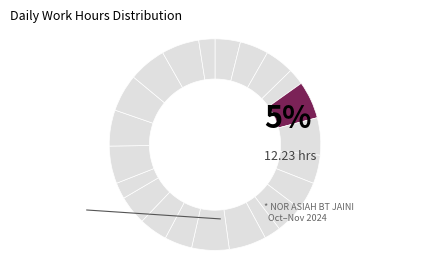

How many slices are in this pie chart?

22